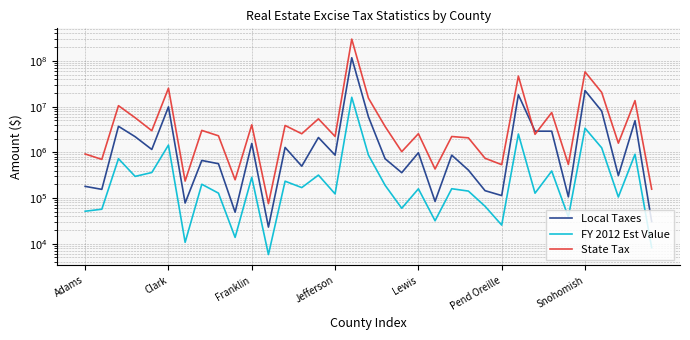

The State Tax series shows 5059529.6 at 7. True or false?

False